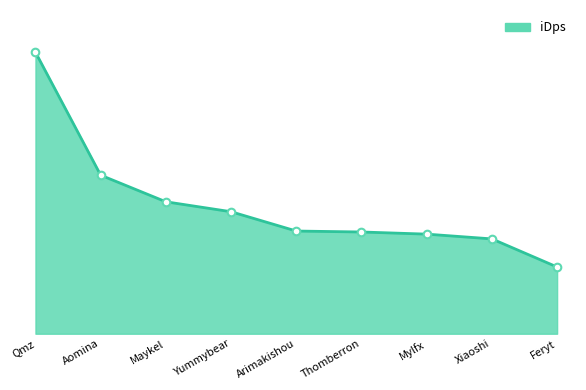

What is the change in value from Qmz to Feryt?

-3282.0